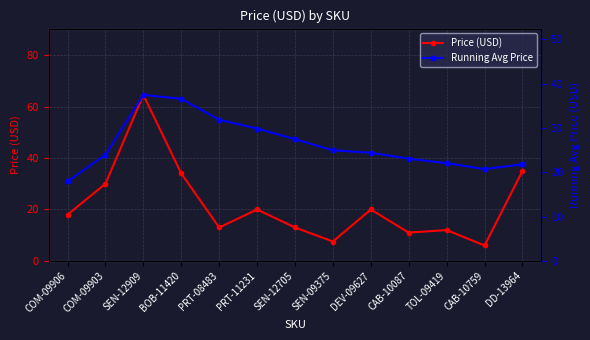

Is it true that Running Avg Price equals 10.9 at PRT-11231?

False